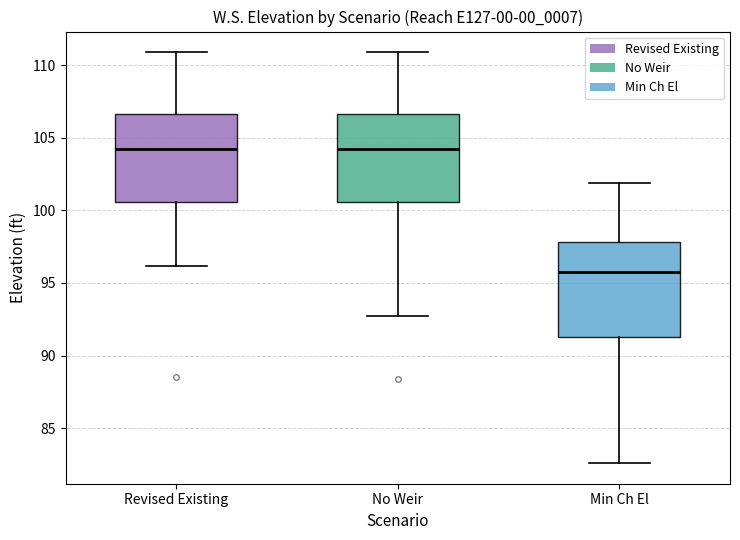

Where does the upper whisker of the box for Revised Existing end on the y-axis? The values are not printed on the chart, so give them approximately, as read against the axis.

111.0